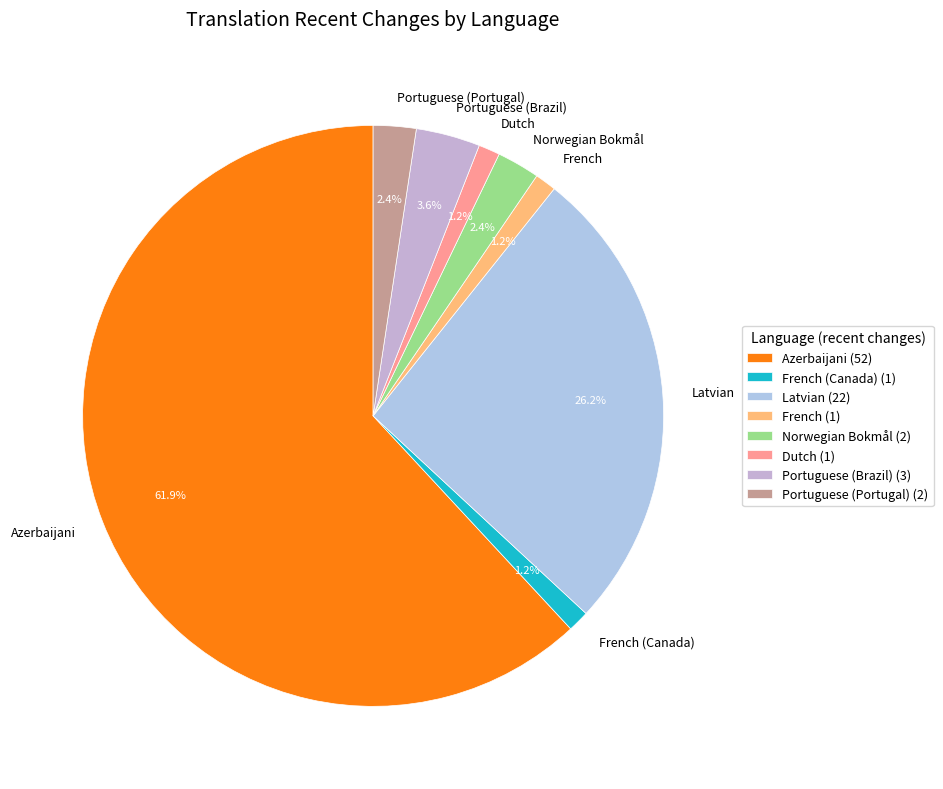

Is there a majority slice in this chart?

Yes